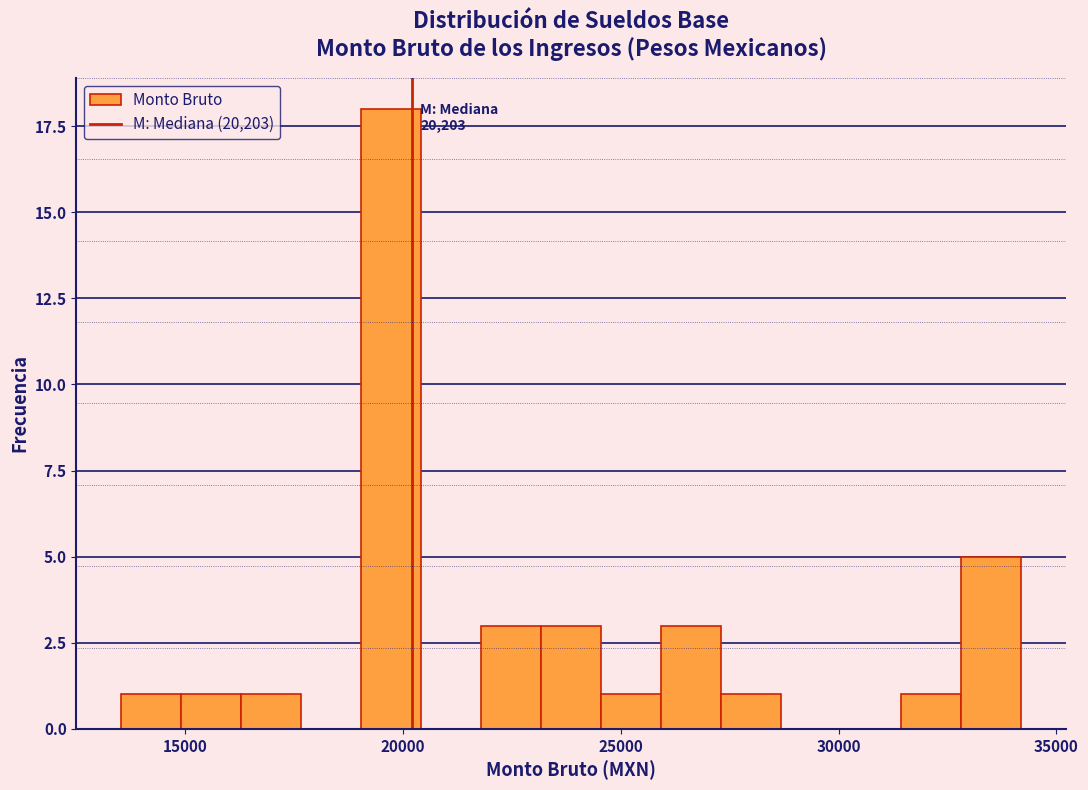

Around what value on the x-axis is the tallest bar? Give the approximate position of its centre, as read against the axis.

19500